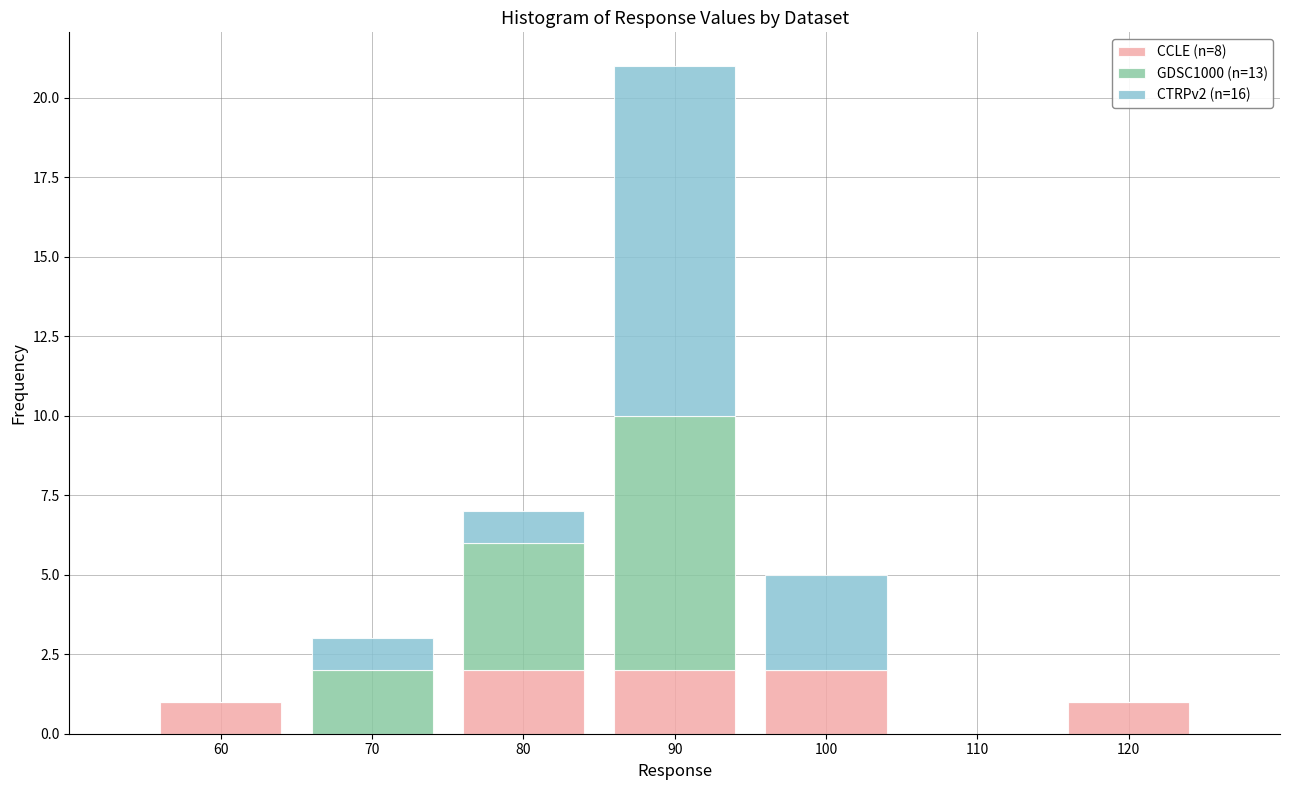

Reading right to left, transcribe the values for CCLE (n=8).

120=1	110=0	100=2	90=2	80=2	70=0	60=1